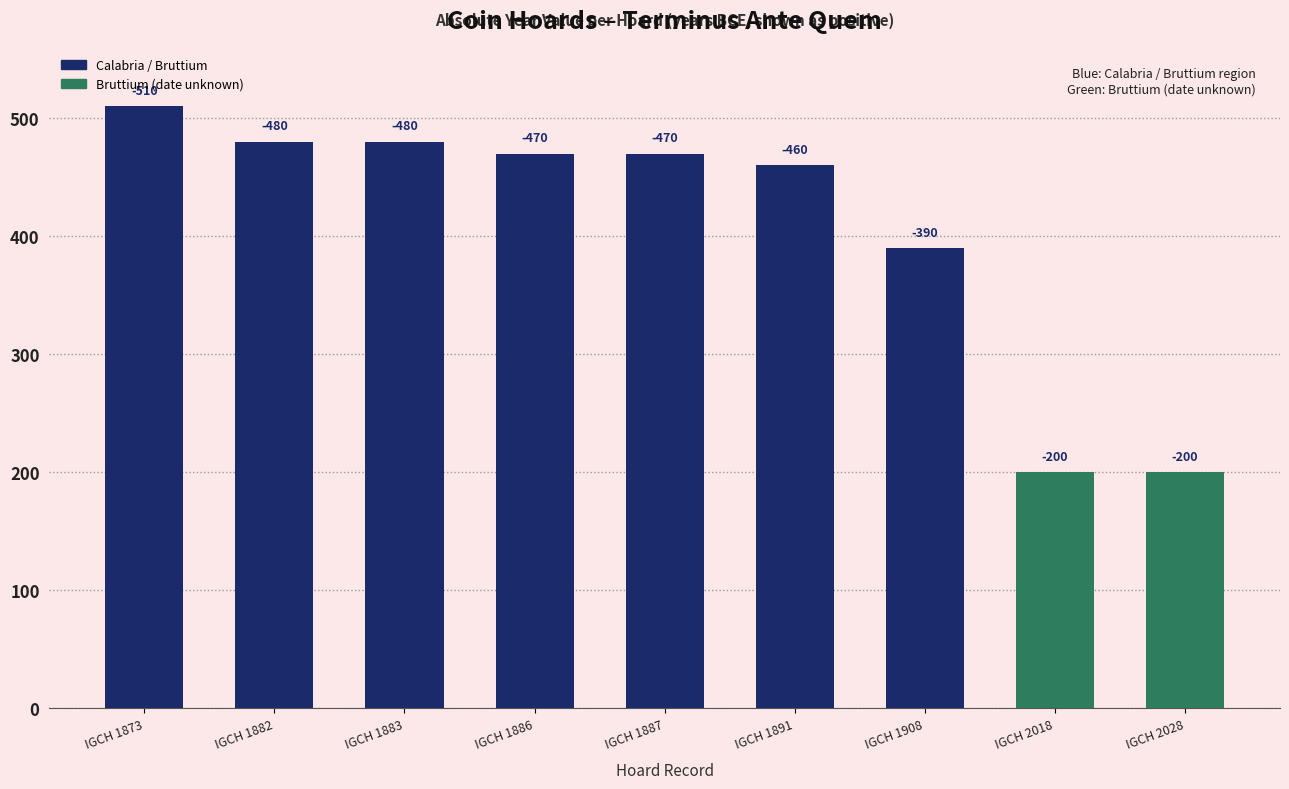

Rank the categories by value from highest to lowest.

IGCH 1873, IGCH 1882, IGCH 1883, IGCH 1886, IGCH 1887, IGCH 1891, IGCH 1908, IGCH 2018, IGCH 2028